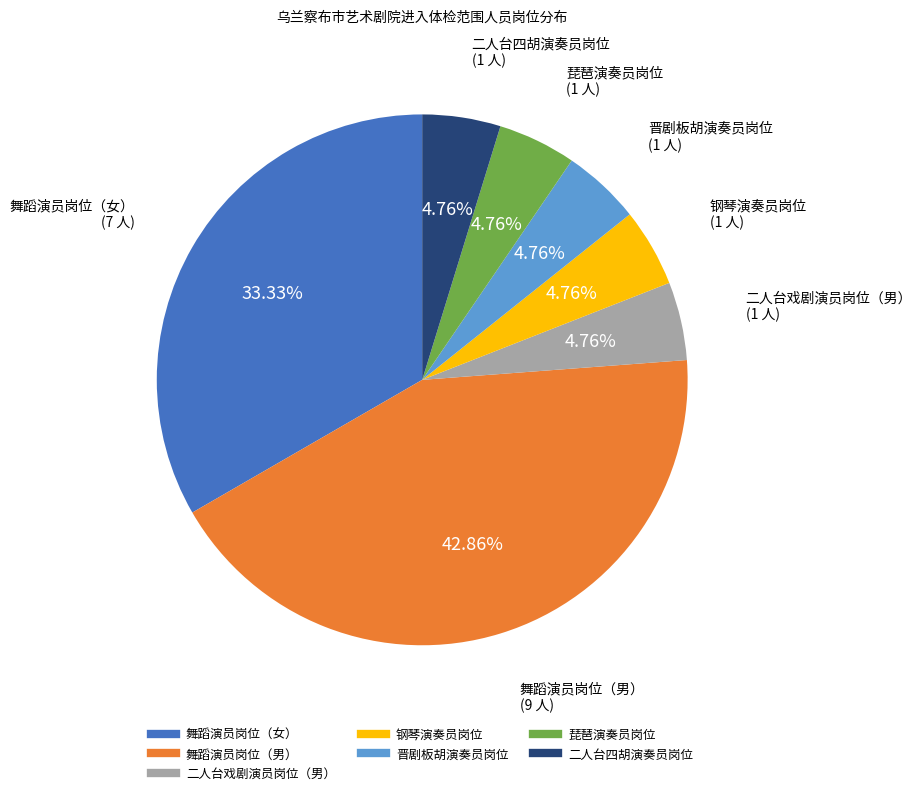

Is there a majority slice in this chart?

No